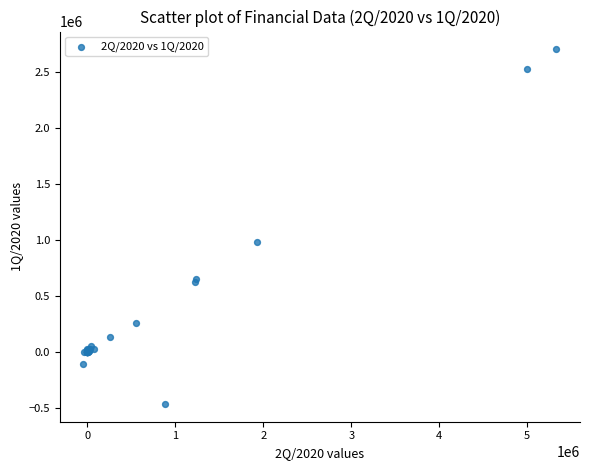

What Y value in the scatter plot is closest to 1115346?

981392.5